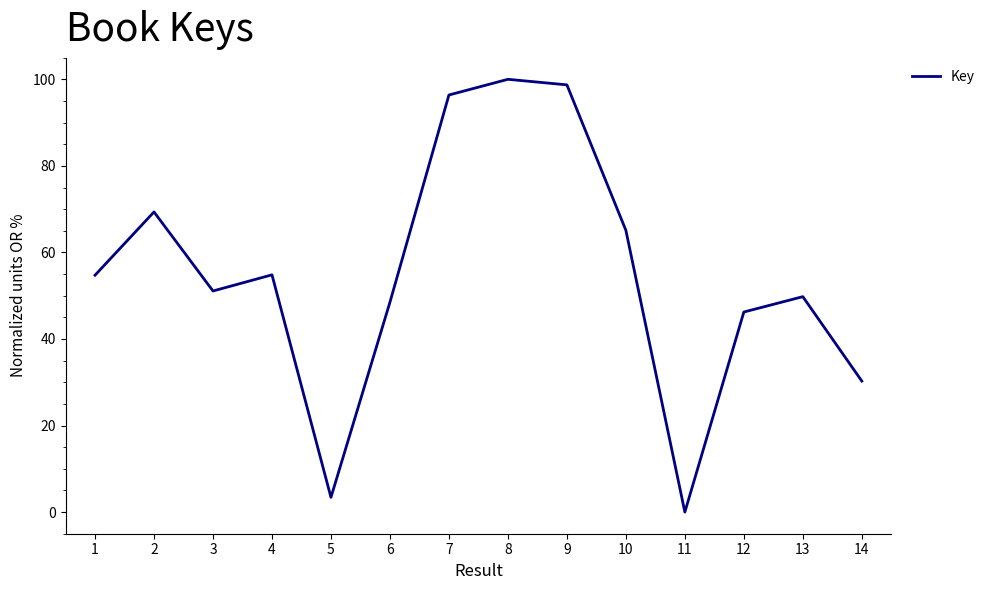

Where does the data first go above 54?

1